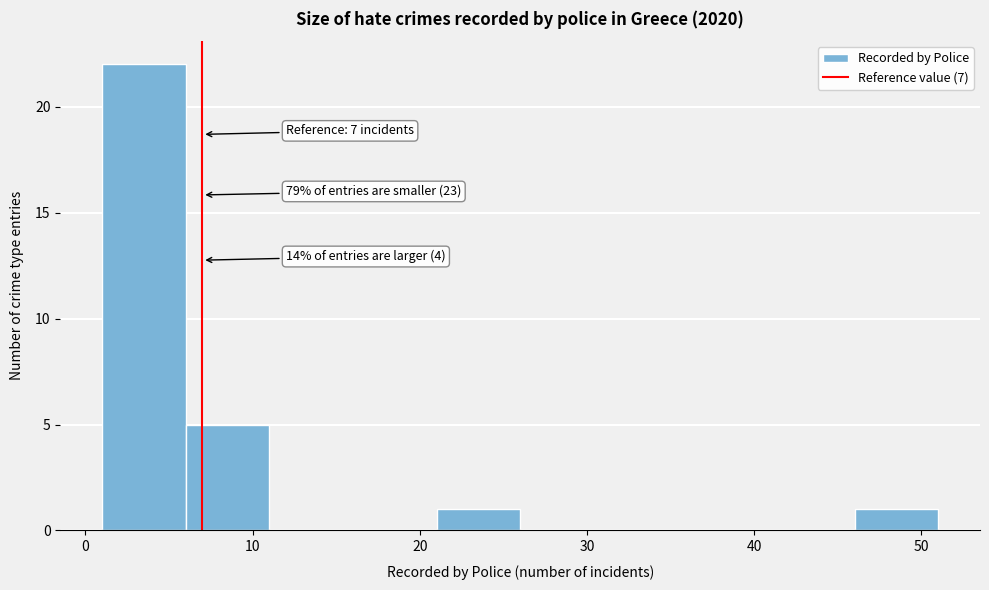

Over which range of the x-axis is the bar tallest?

1 to 6